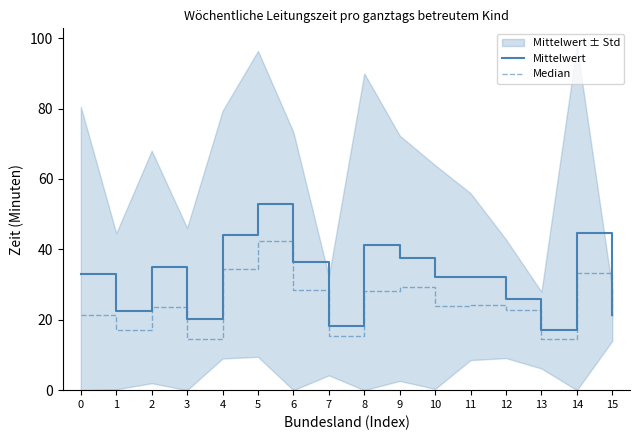

What is the sum of the Mittelwert values at 3 and 12?

46.3